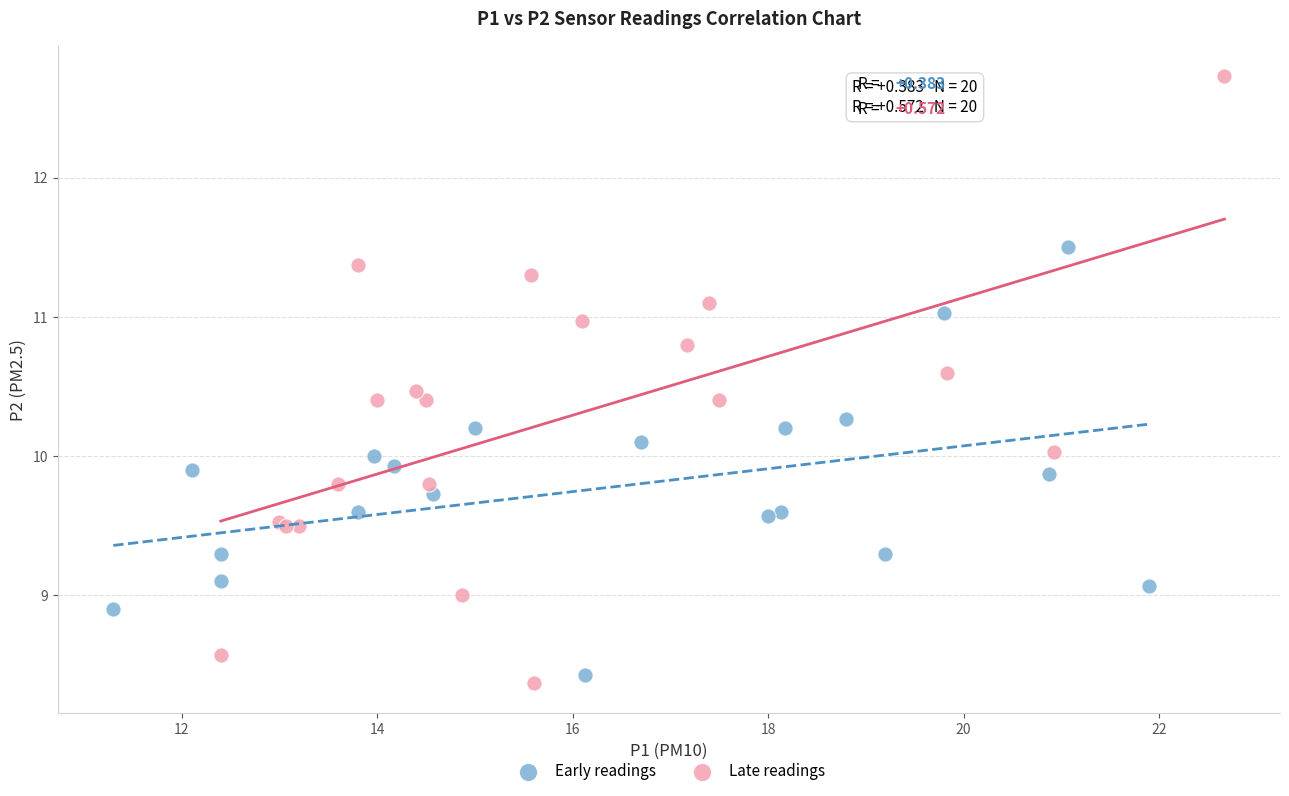

Which series contains the highest Y value?

Late readings